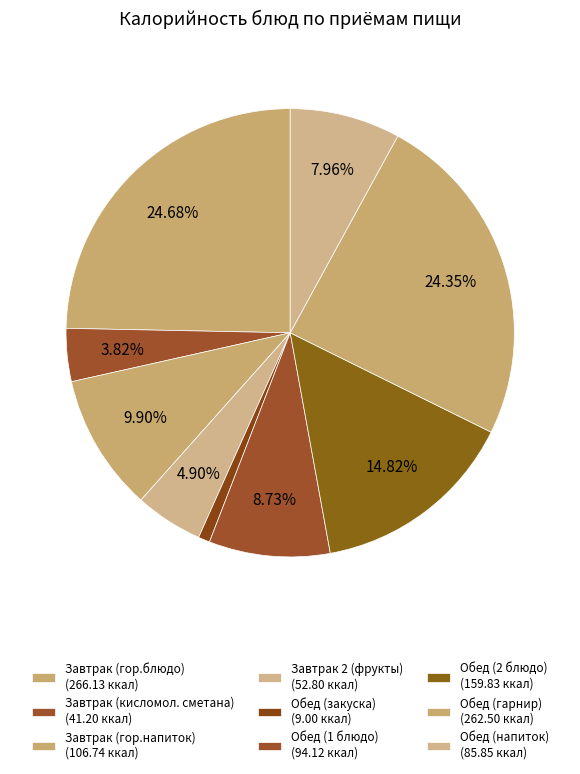

Is it true that Обед (1 блюдо) is 9% of the pie?

True